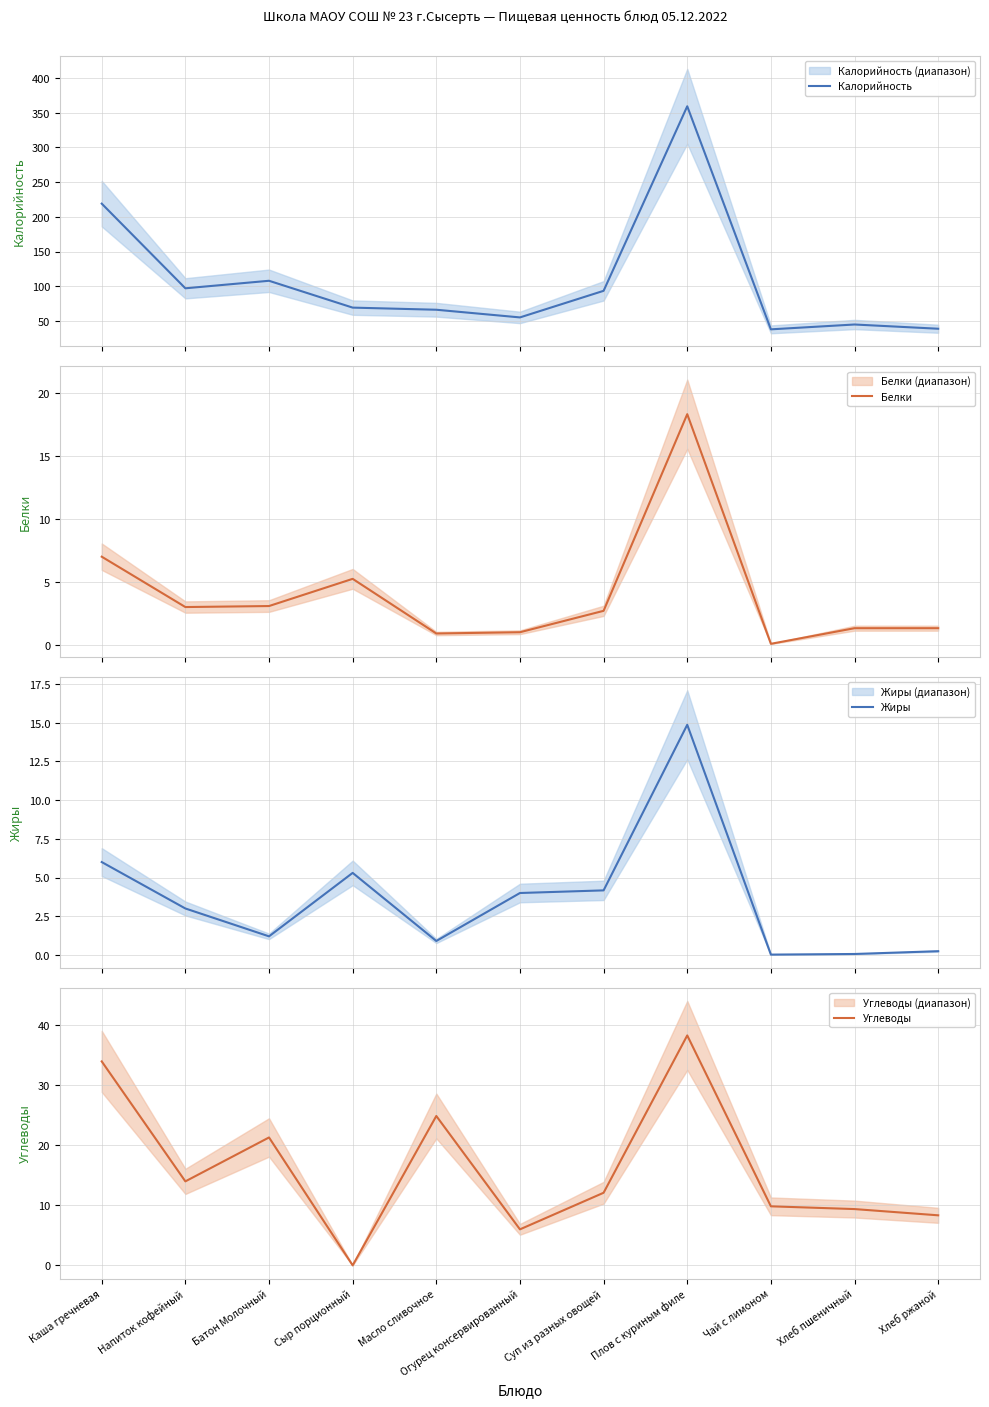

What is the difference between the second highest and second lowest values in the Калорийность series?

180.3